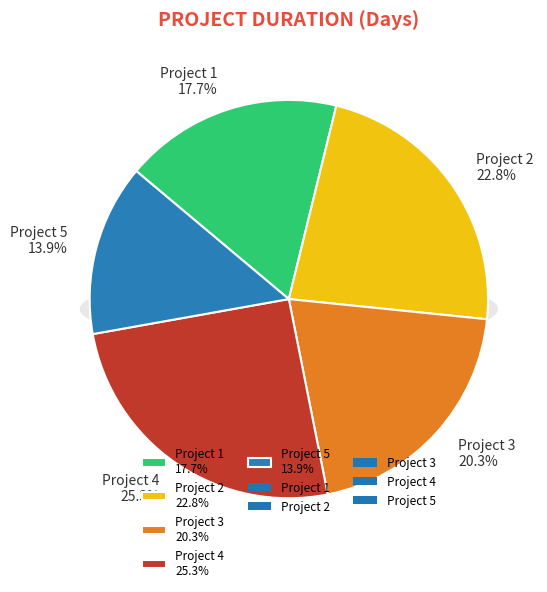

How much of the chart is everything except Project 2?

77.2%